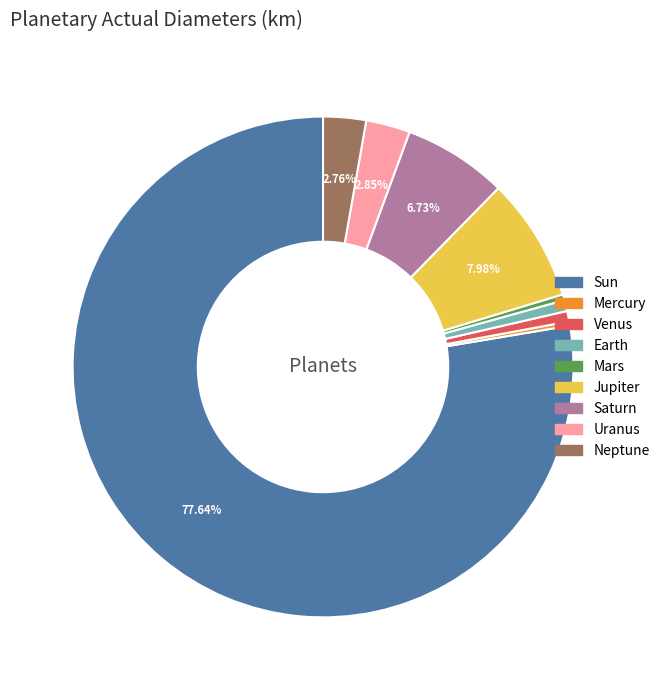

To the nearest percent, what is the difference between the largest and smallest slice percentages?

77%